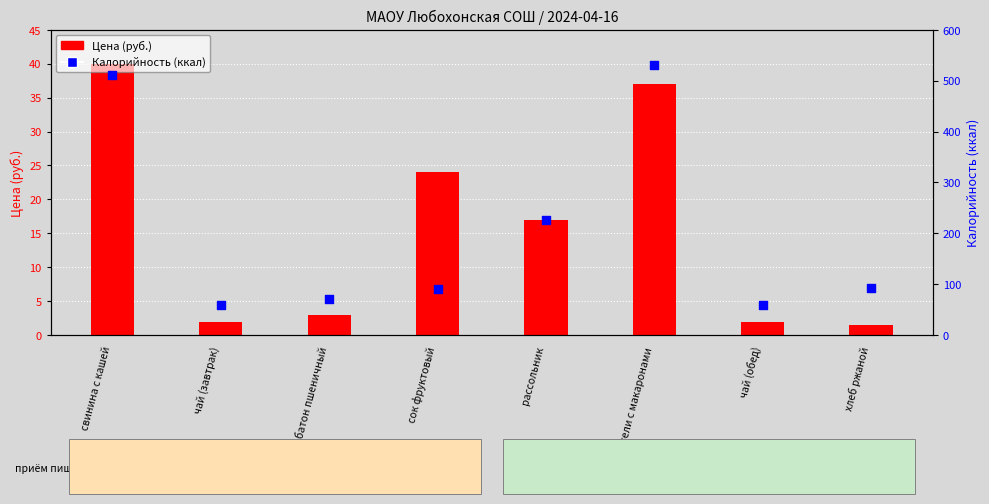

What is the total value across all series at тефтели с макаронами?

567.5